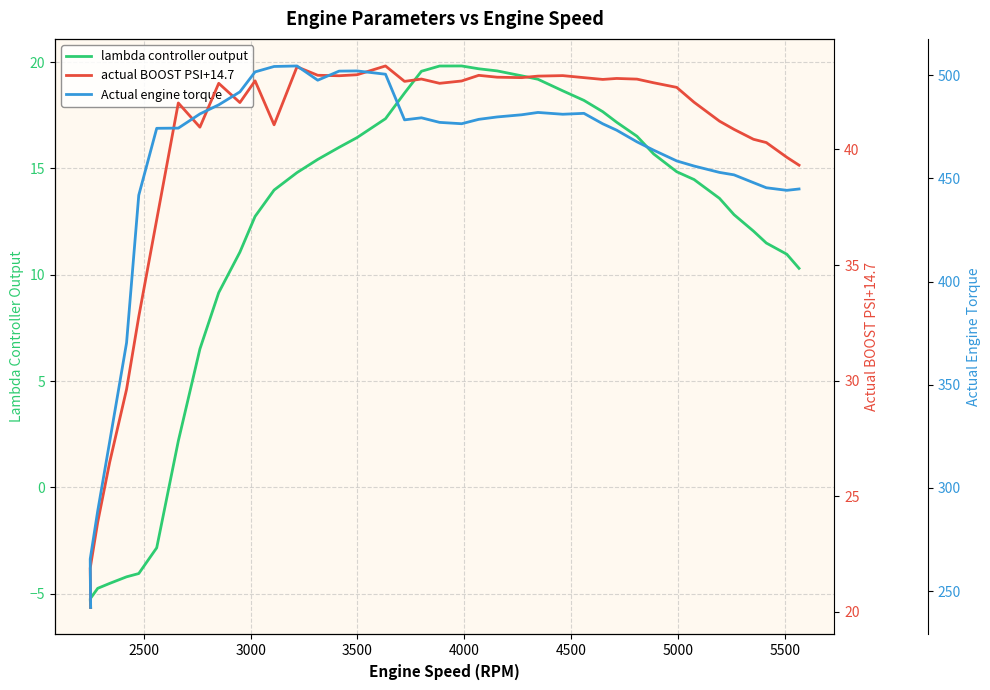

Does the chart display data point markers on the line(s)?

No